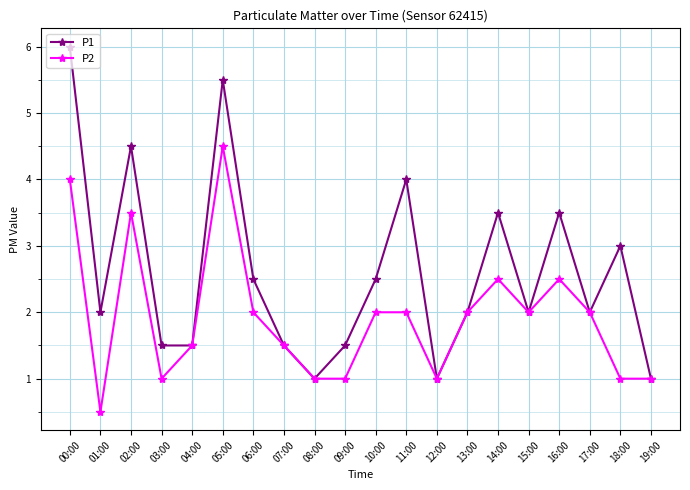

What is the minimum value shown in the chart?

0.5